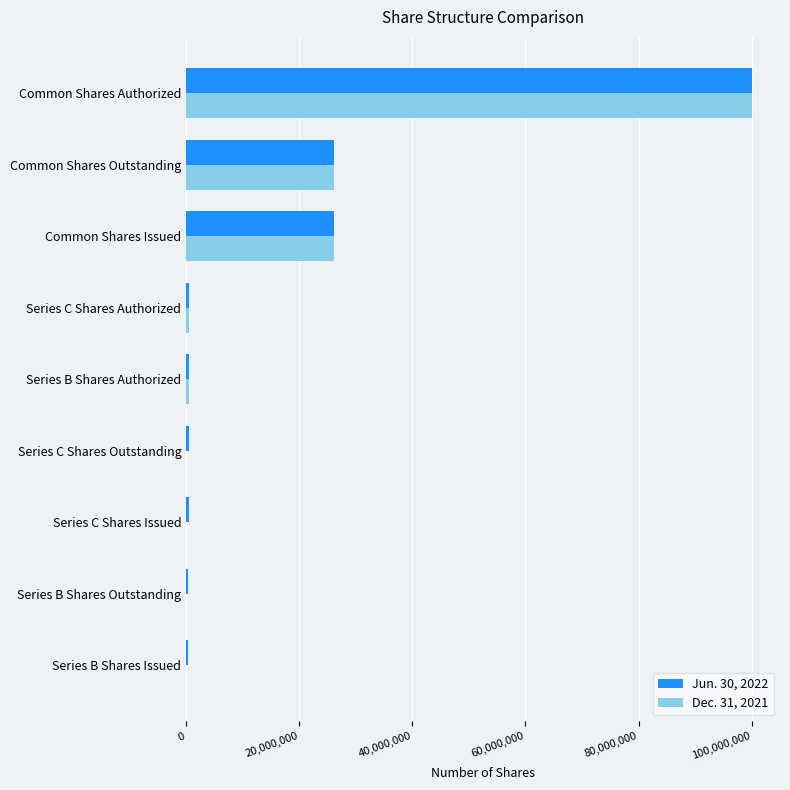

The value of Dec. 31, 2021 at Series C Shares Issued is 0. True or false?

True